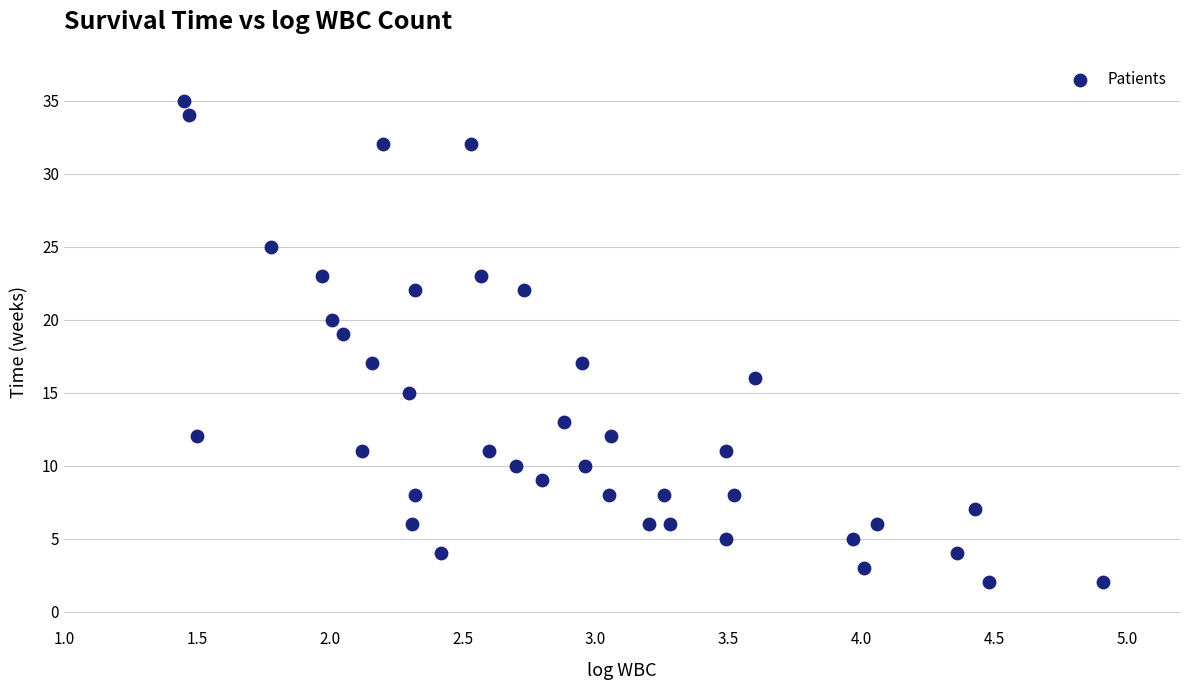

What is the range of Y values (max minus min)?

33